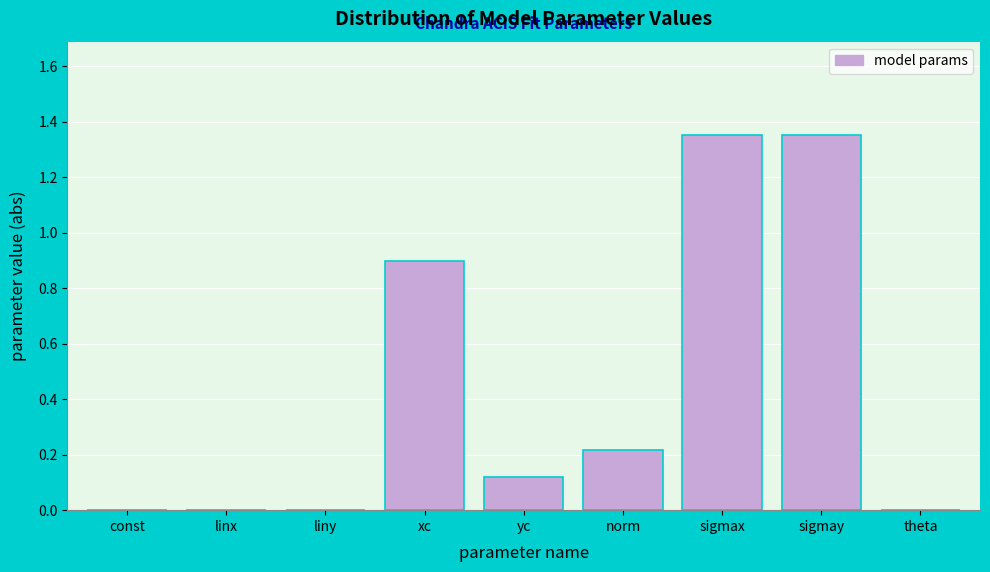

The value at sigmax is 1.9. True or false?

False